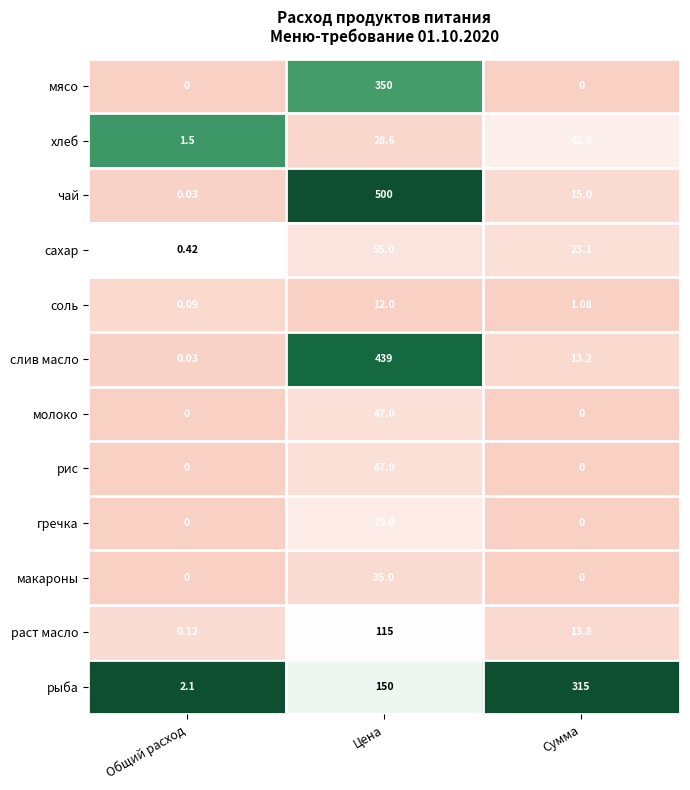

At which label does макароны reach its peak?

Цена